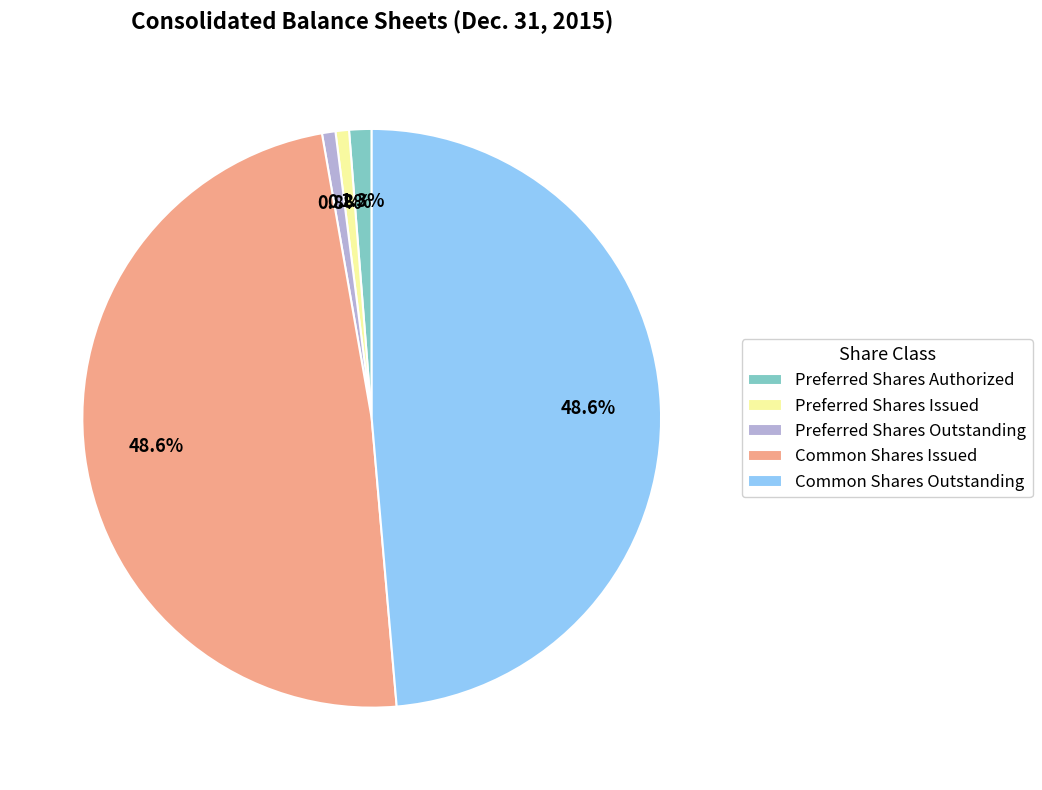

How many segments does this pie chart have?

5